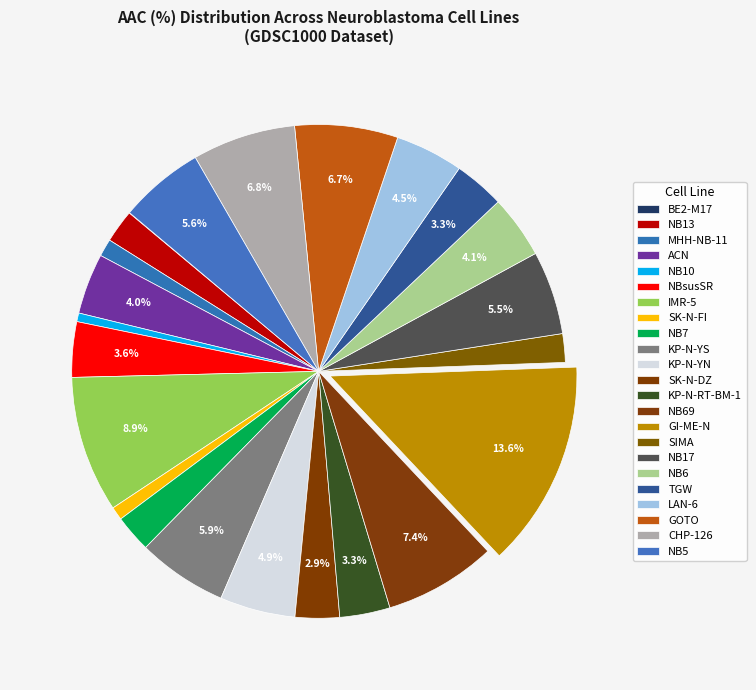

What is the largest slice in the pie chart?

GI-ME-N